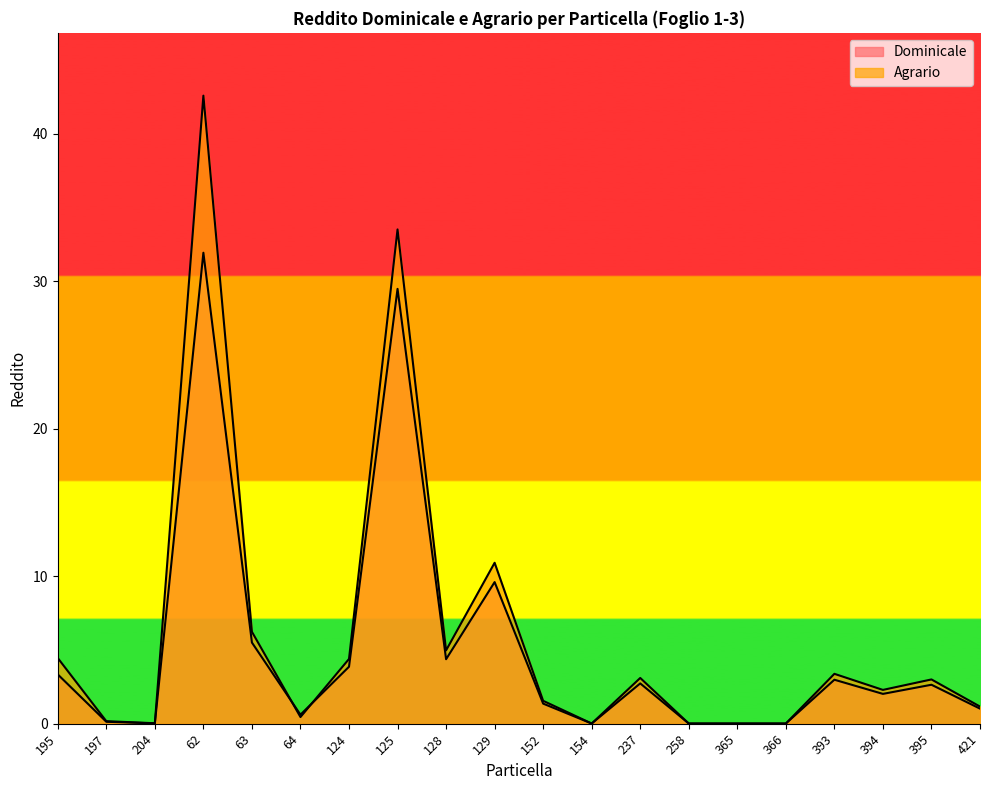

Which series has the largest range (max minus min)?

Agrario